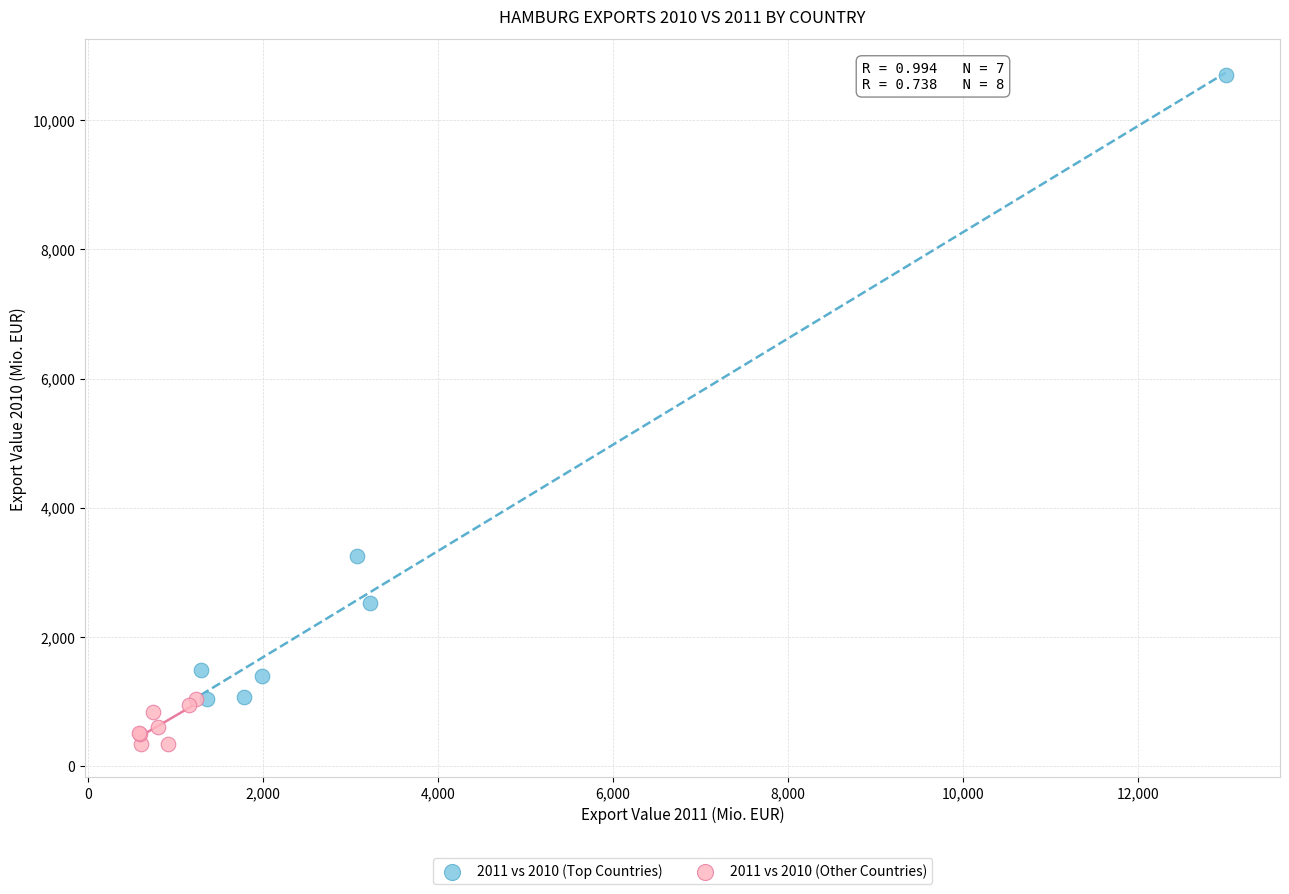

Which series contains the lowest Y value?

2011 vs 2010 (Other Countries)